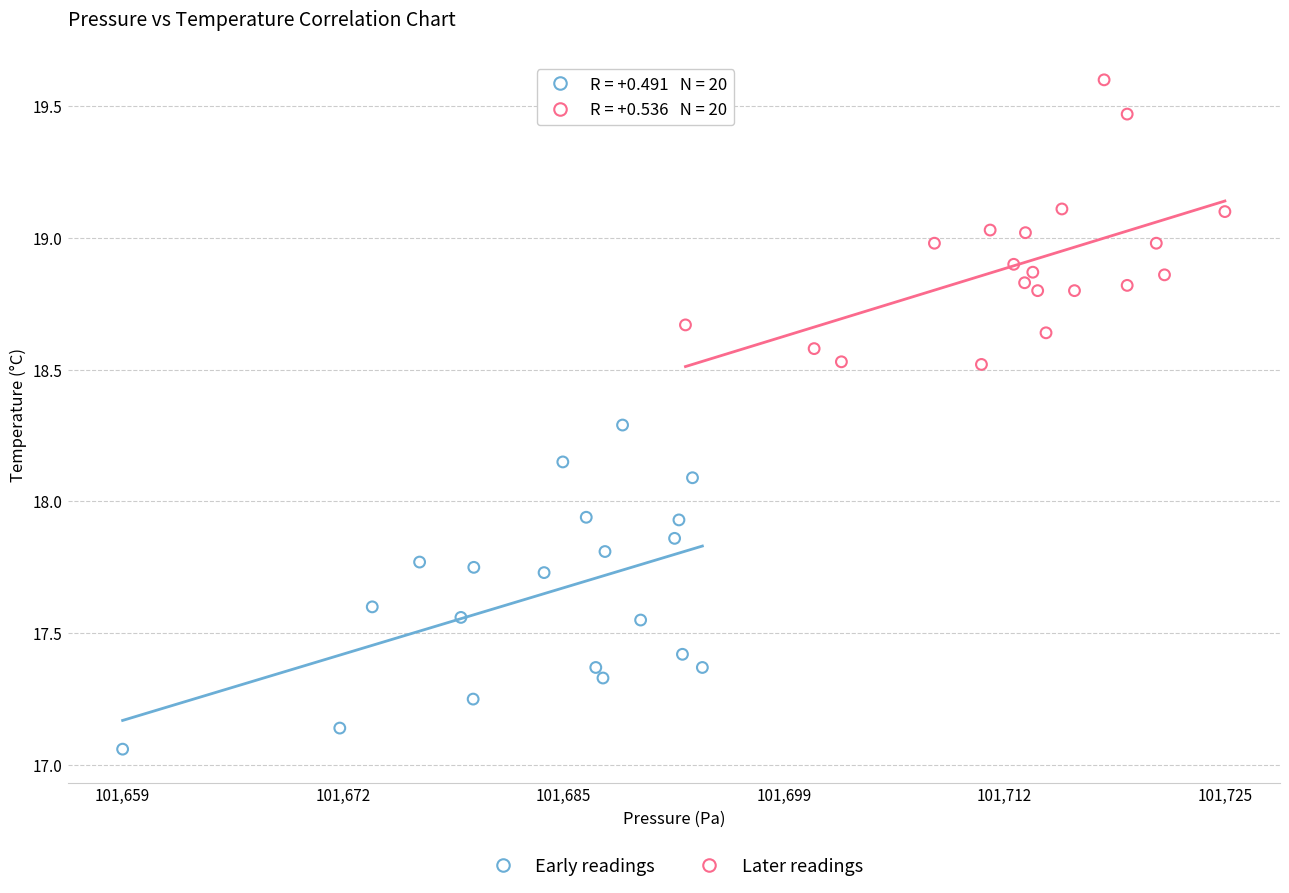

Which series has the widest spread of Y values?

Early readings